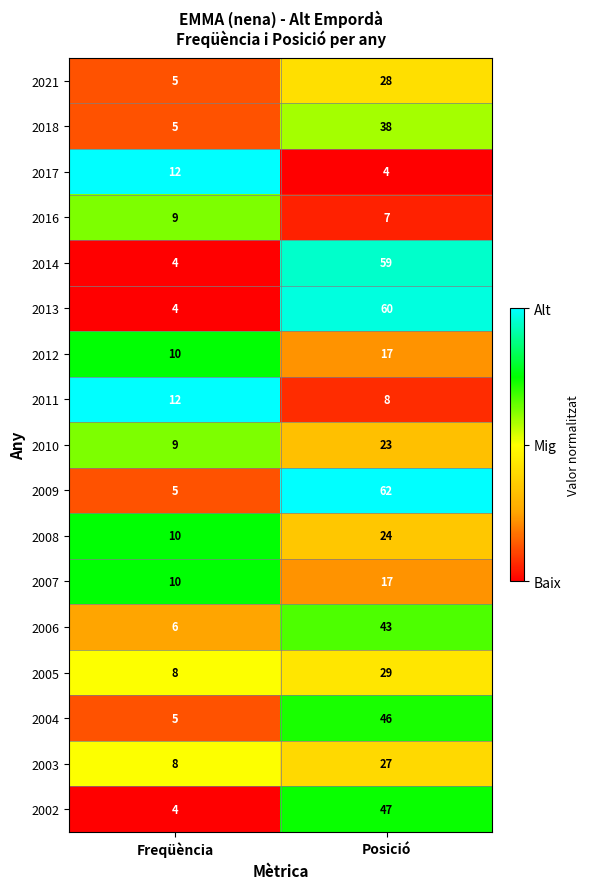

Where is 2007 nearest to the value 13?

Freqüència